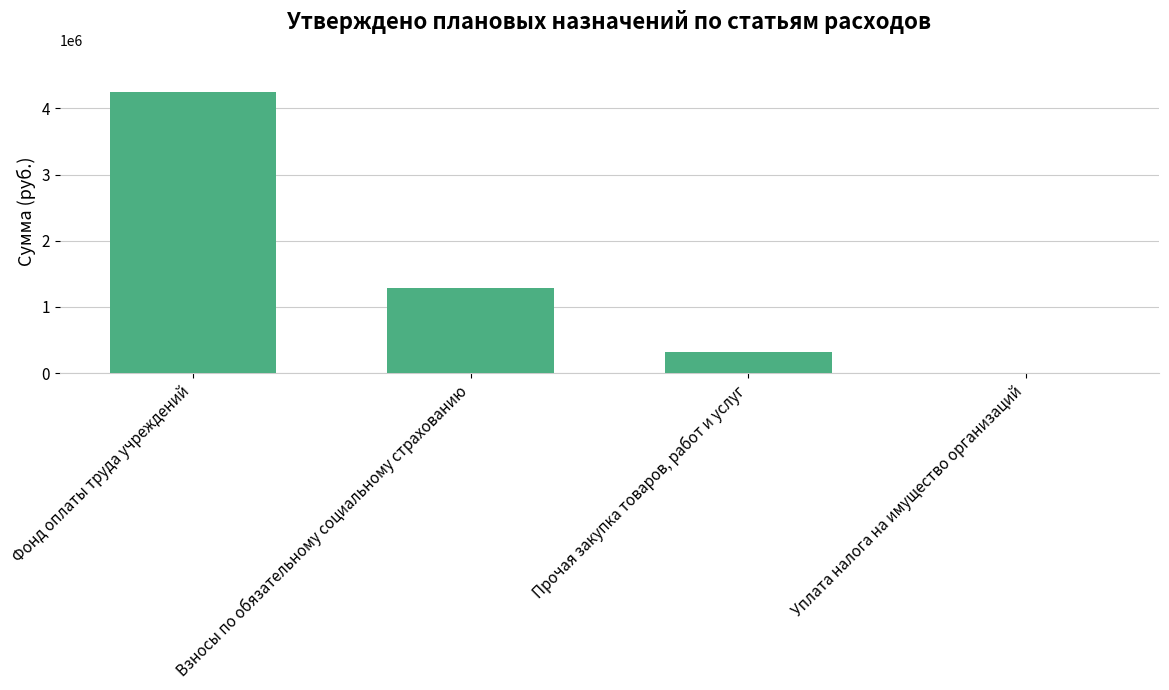

Reading left to right, what are all the values shown in this chart?

Фонд оплаты труда учреждений=4247340.3	Взносы по обязательному социальному страхованию=1279164.4	Прочая закупка товаров, работ и услуг=322356.3	Уплата налога на имущество организаций=7372.0